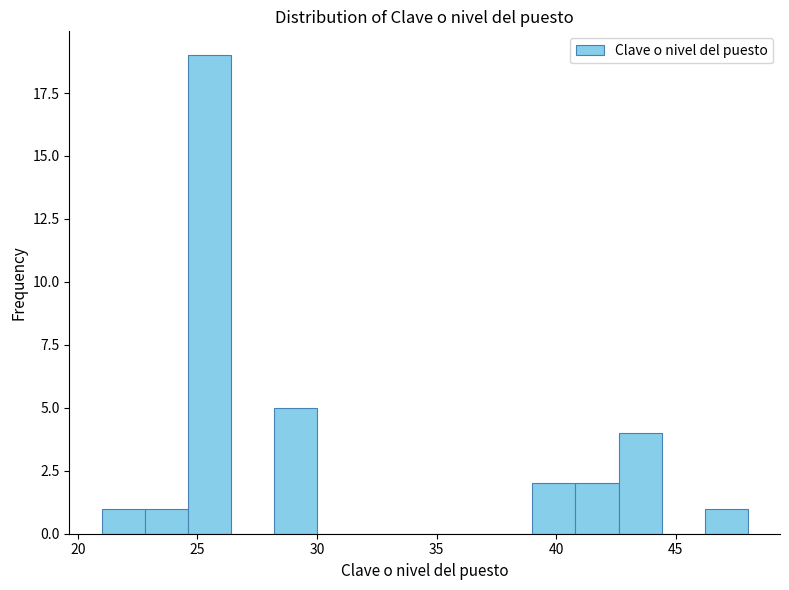

Around what value on the x-axis is the tallest bar? Give the approximate position of its centre, as read against the axis.

25.5